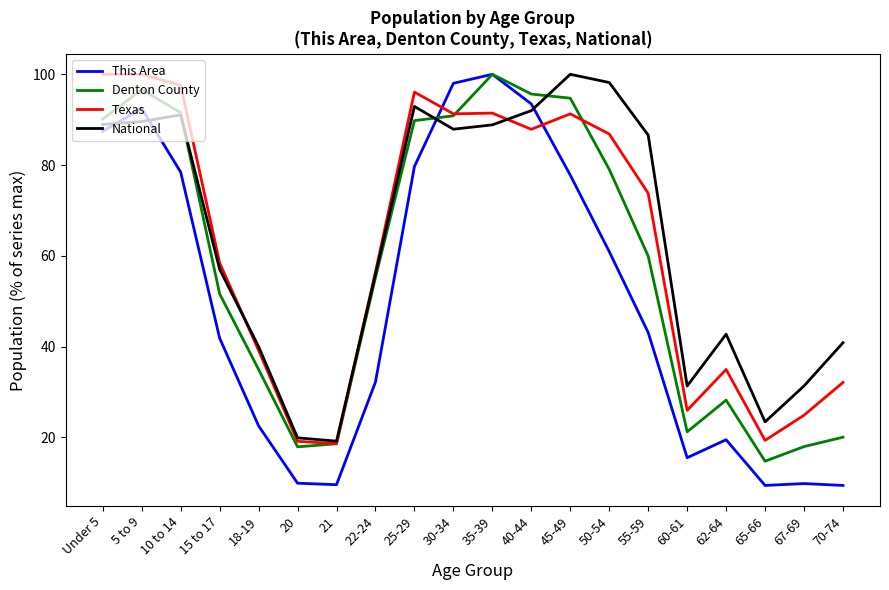

What is the difference between the maximum and minimum values in the National series?

80.8